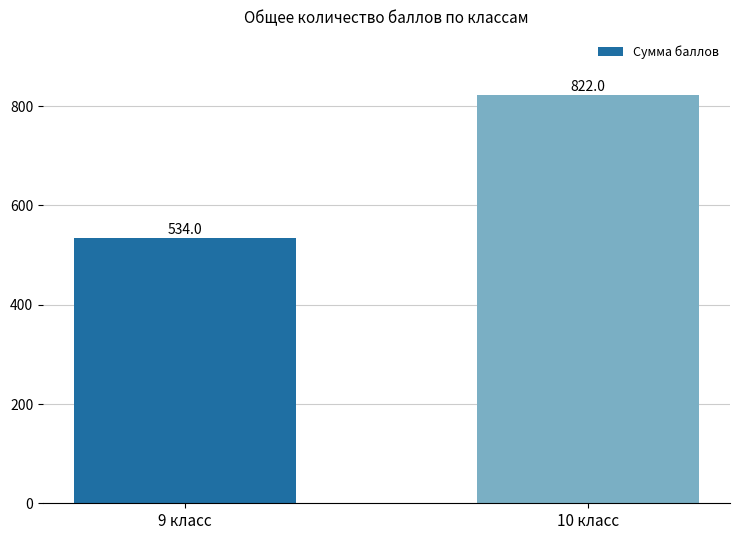

Does the chart contain stacked bars?

No